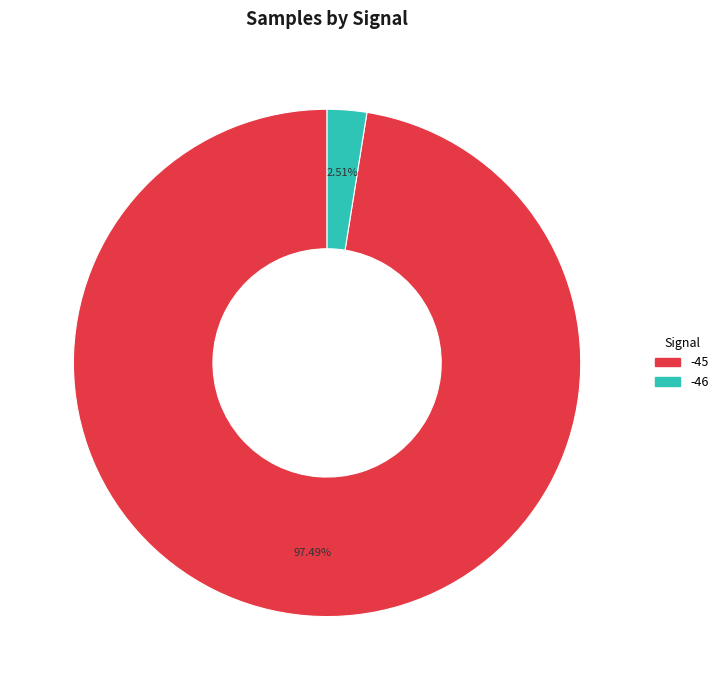

Is there a majority slice in this chart?

Yes